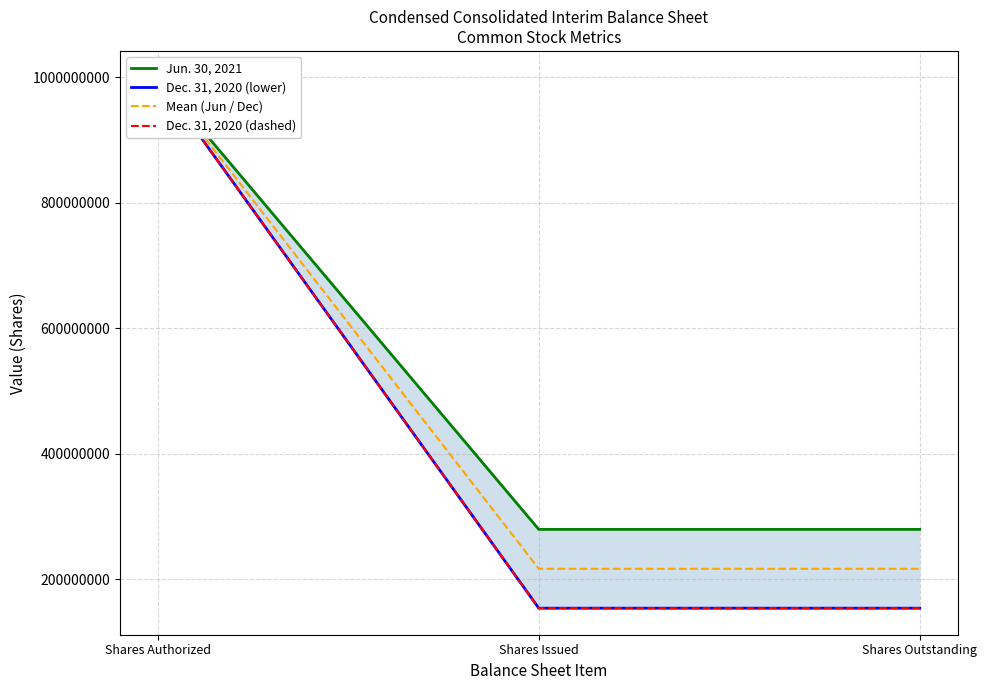

Between Shares Authorized and Shares Outstanding, which series saw the biggest shift?

Dec. 31, 2020 (lower)